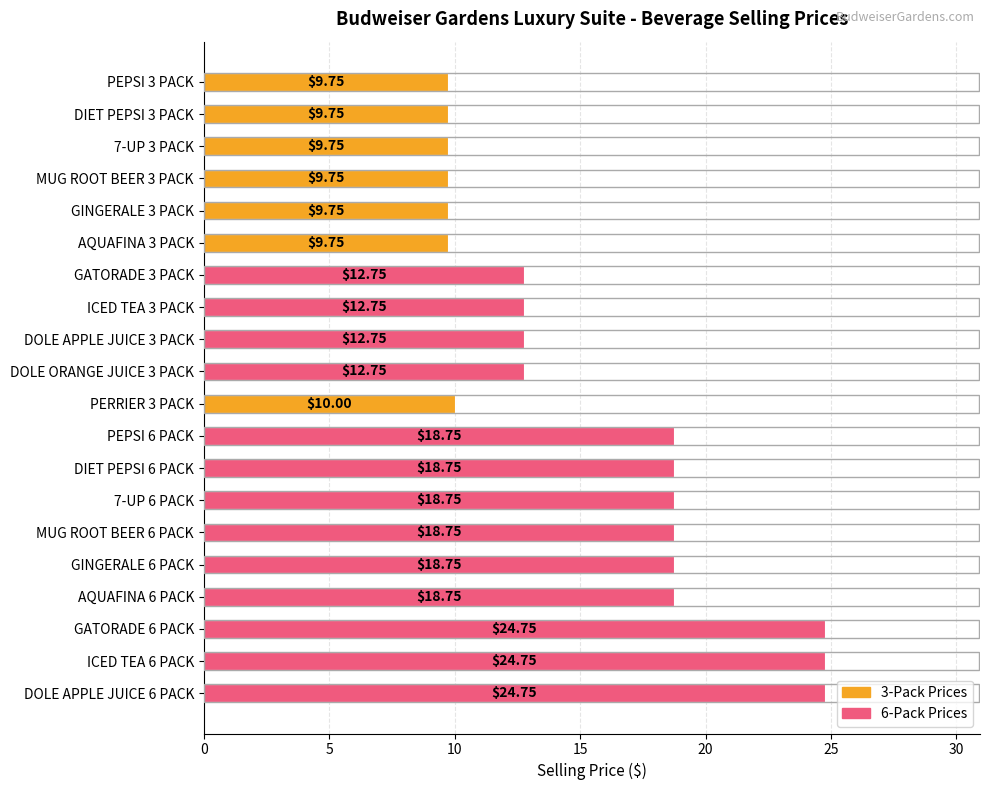

What is the change in value from MUG ROOT BEER 3 PACK to ICED TEA 3 PACK?

+3.0